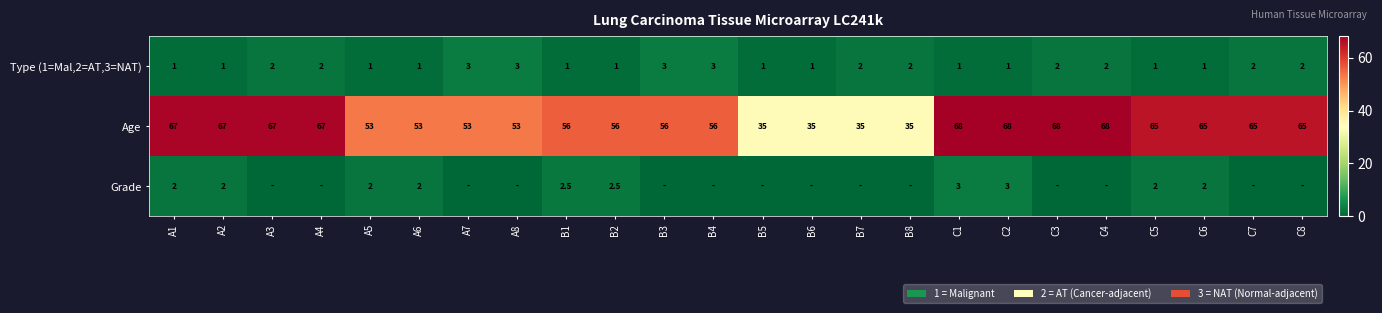

What is the sum of all Age values?

1376.0